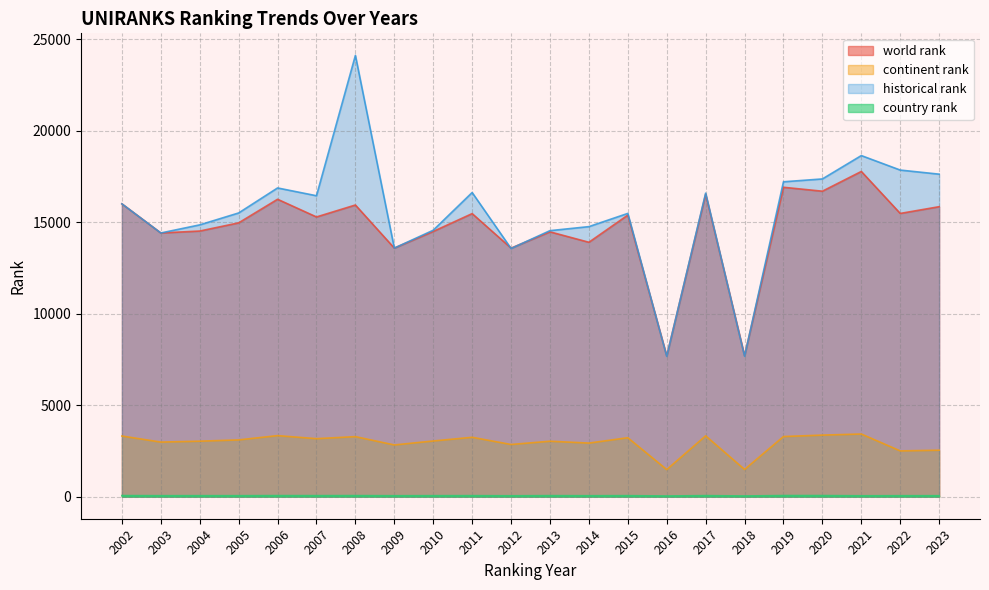

Which series changed the most between 2002 and 2010?

world rank